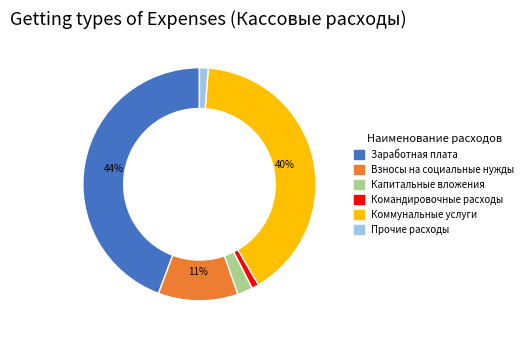

To the nearest percent, what is the average slice percentage?

17%